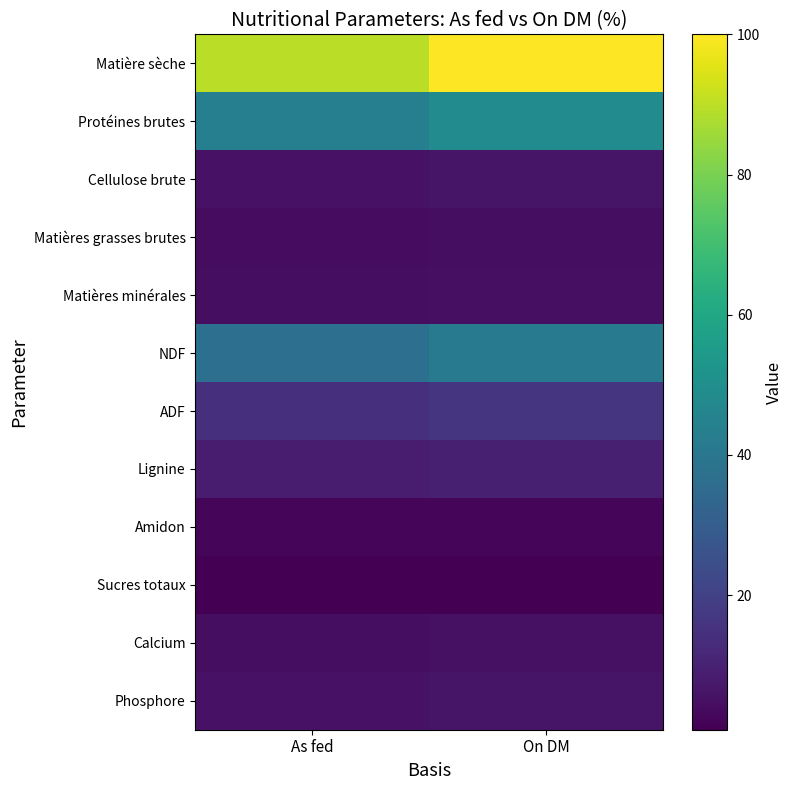

Reading left to right, transcribe all the data shown in this chart.

Matière sèche: As fed=89.7	On DM=100.0
Protéines brutes: As fed=43.7	On DM=48.8
Cellulose brute: As fed=5.8	On DM=6.4
Matières grasses brutes: As fed=4.1	On DM=4.6
Matières minérales: As fed=4.3	On DM=4.8
NDF: As fed=37.0	On DM=41.2
ADF: As fed=14.2	On DM=15.8
Lignine: As fed=8.5	On DM=9.5
Amidon: As fed=2.4	On DM=2.7
Sucres totaux: As fed=0.8	On DM=0.9
Calcium: As fed=4.6	On DM=5.2
Phosphore: As fed=5.8	On DM=6.5